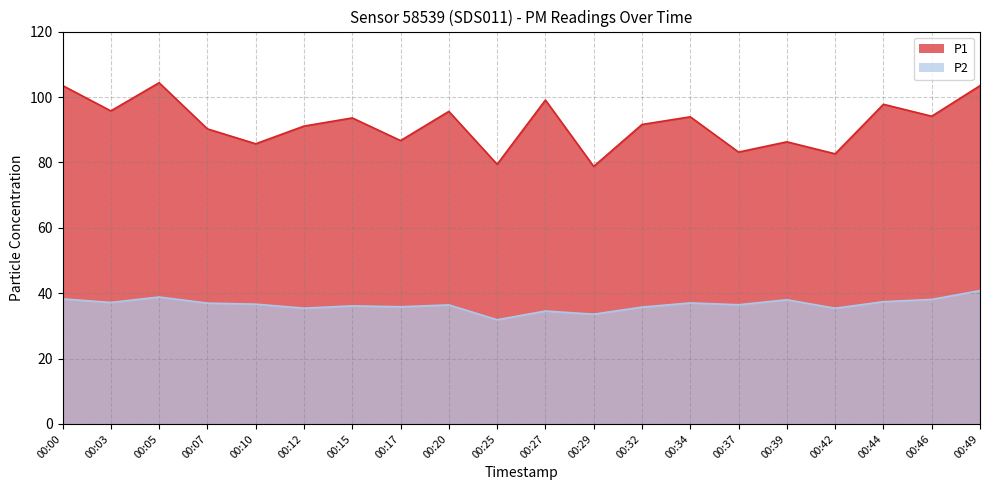

Reading right to left, what are all the values shown in this chart?

P1: 103.5	94.2	97.8	82.7	86.3	83.2	94.0	91.6	78.8	99.1	79.5	95.6	86.7	93.6	91.1	85.7	90.3	104.4	95.8	103.5
P2: 40.8	38.1	37.4	35.4	38.0	36.5	37.0	35.8	33.6	34.5	31.9	36.4	35.9	36.1	35.4	36.6	37.0	38.8	37.2	38.2